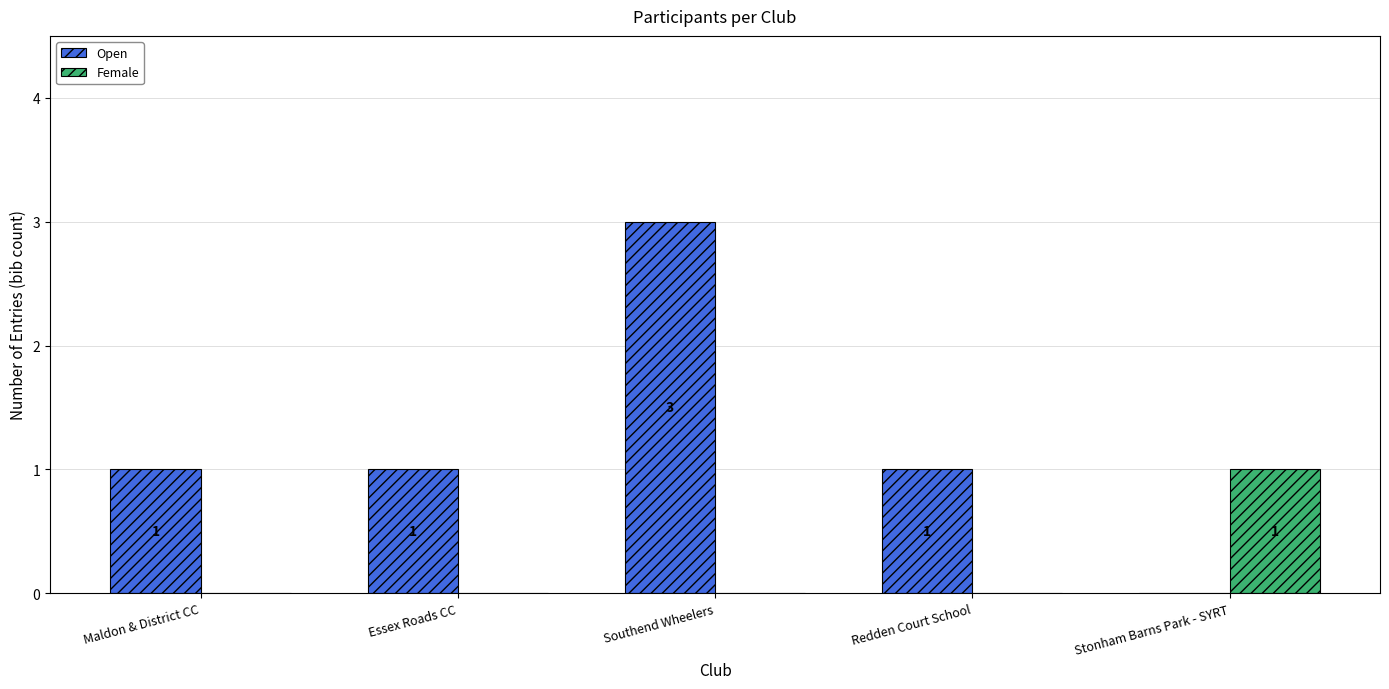

How many Open values are between 1 and 2?

3